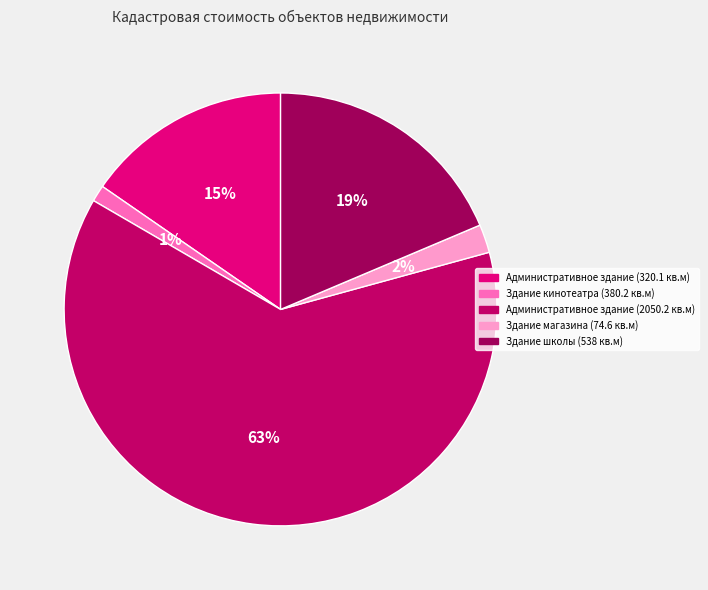

Is there any slice that represents more than half of the pie?

Yes